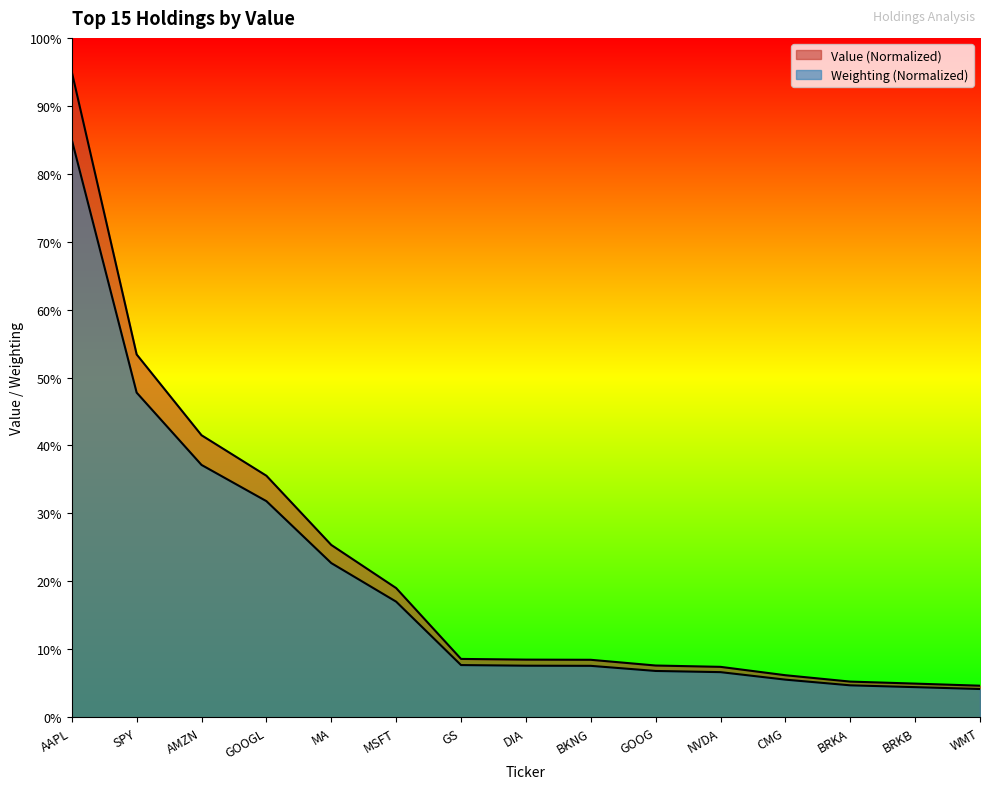

How many lines are shown in the chart?

2